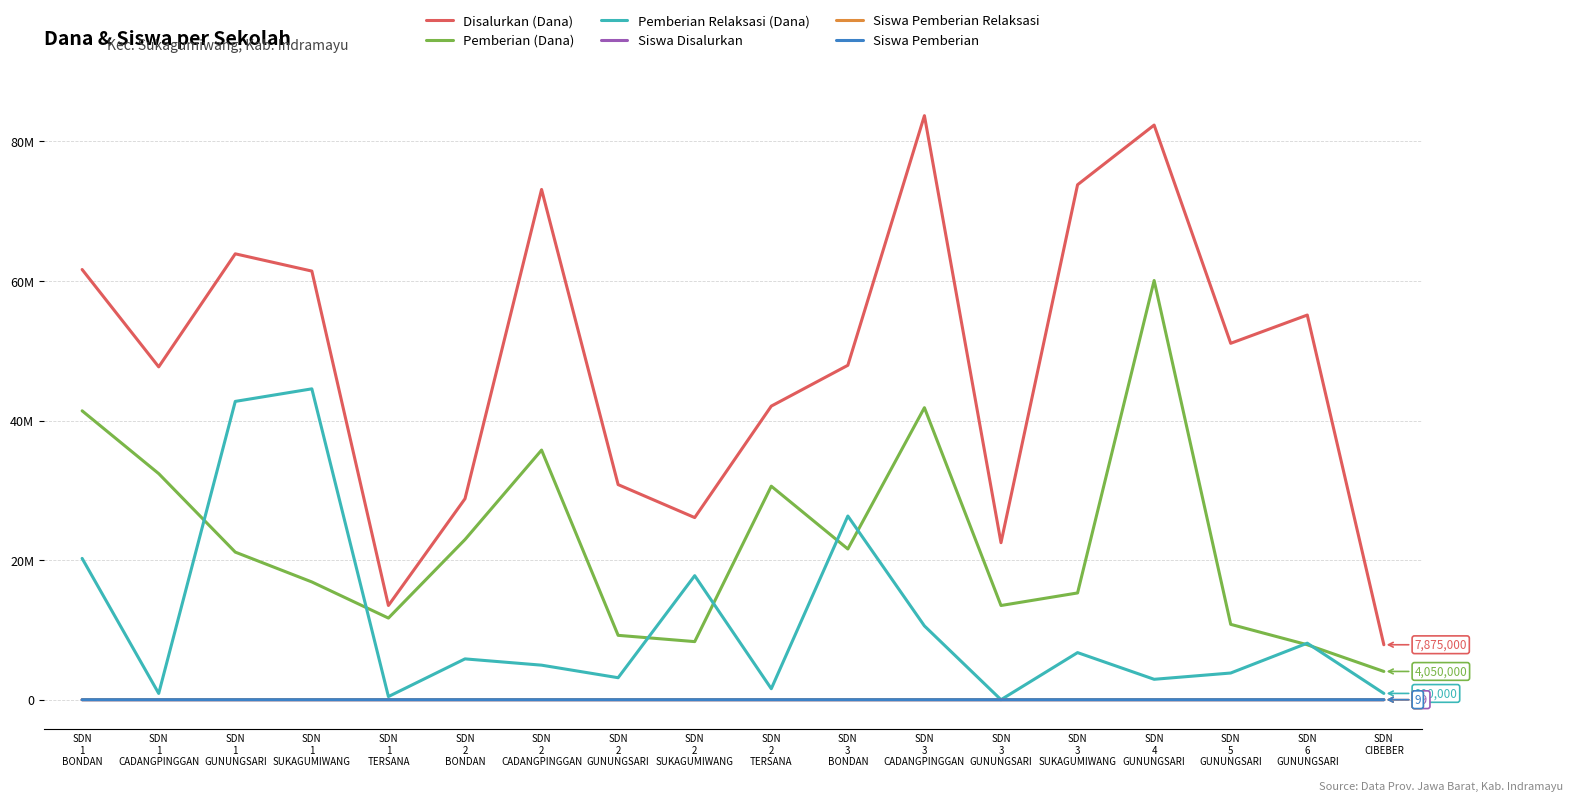

Rank the series at SDN
1
CADANGPINGGAN from highest to lowest value.

Disalurkan (Dana), Pemberian (Dana), Pemberian Relaksasi (Dana), Siswa Disalurkan, Siswa Pemberian, Siswa Pemberian Relaksasi